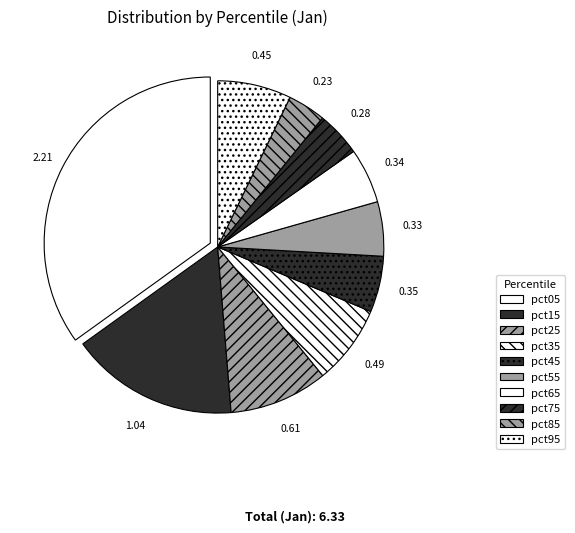

How many slices are in this pie chart?

10